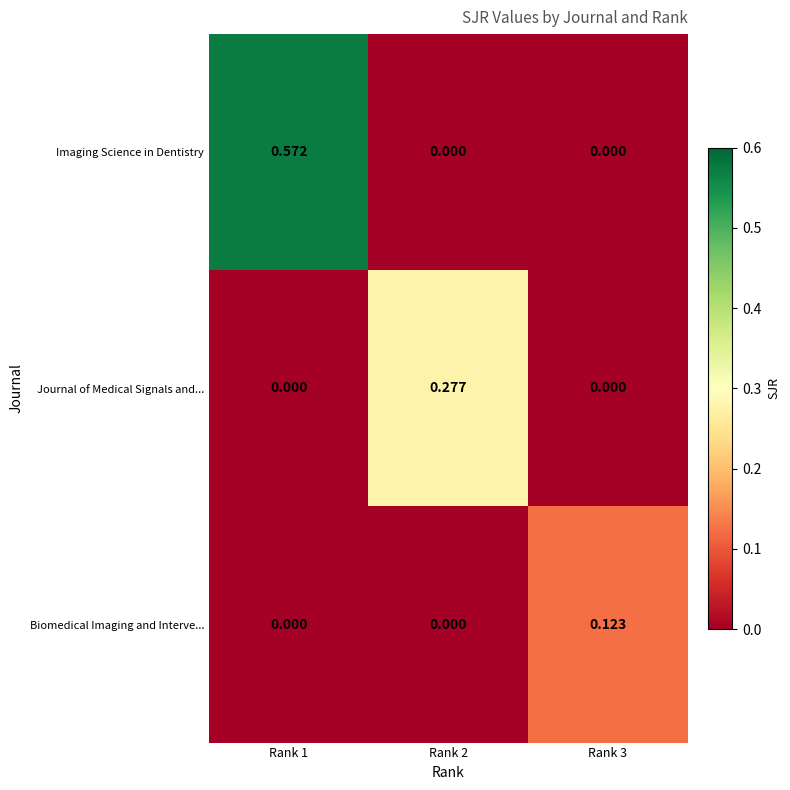

Rank the series by their maximum value, from highest to lowest.

Imaging Science in Dentistry, Journal of Medical Signals and..., Biomedical Imaging and Interve...